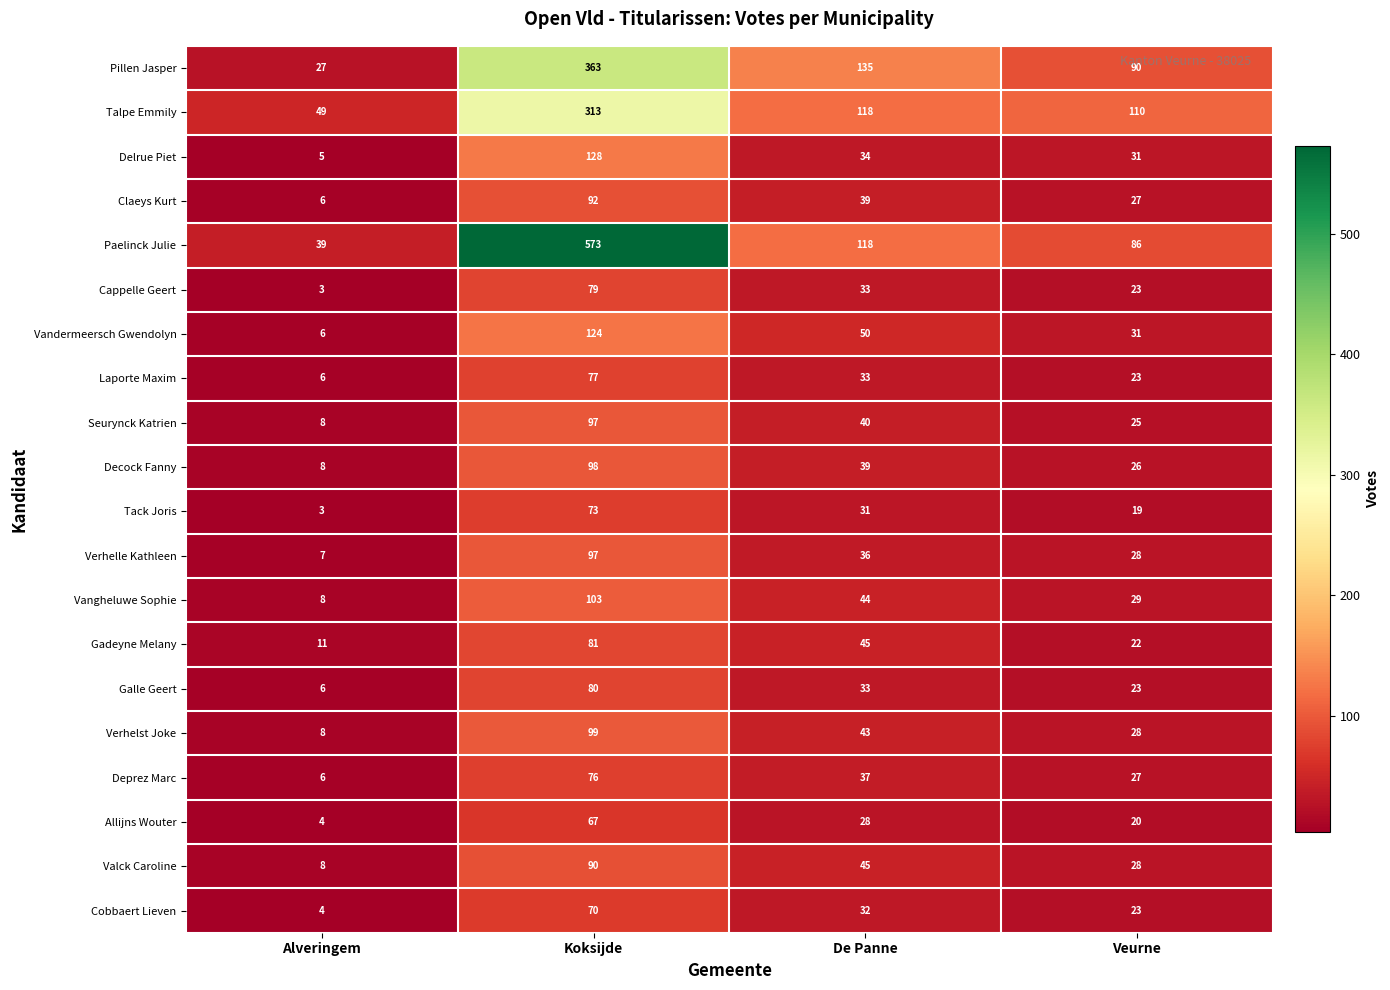

Is it true that Gadeyne Melany equals 22 at Veurne?

True